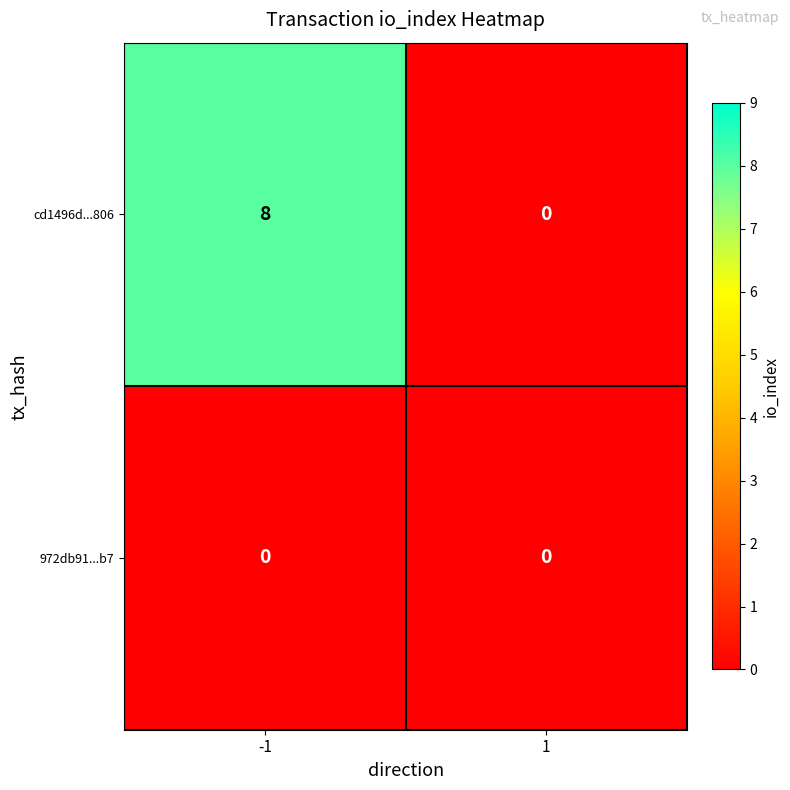

Is the value of cd1496d...806 at -1 greater than the value of 972db91...b7 at -1?

Yes